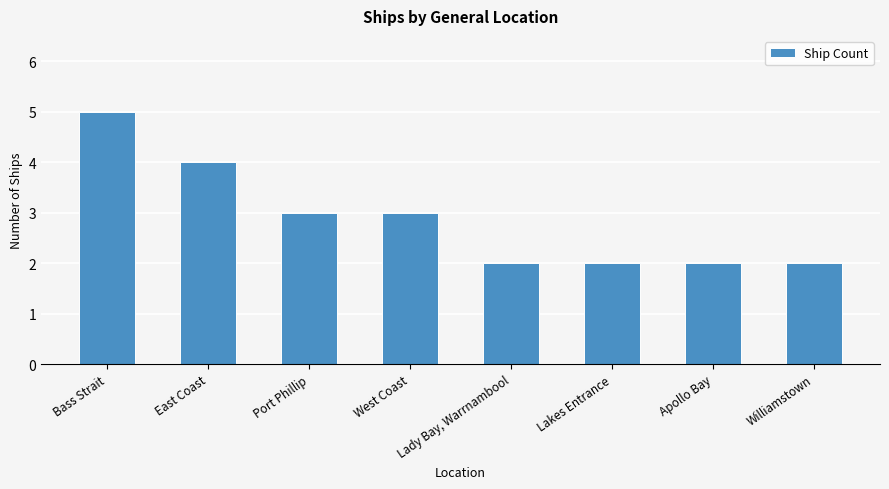

How many series are shown in this chart?

1